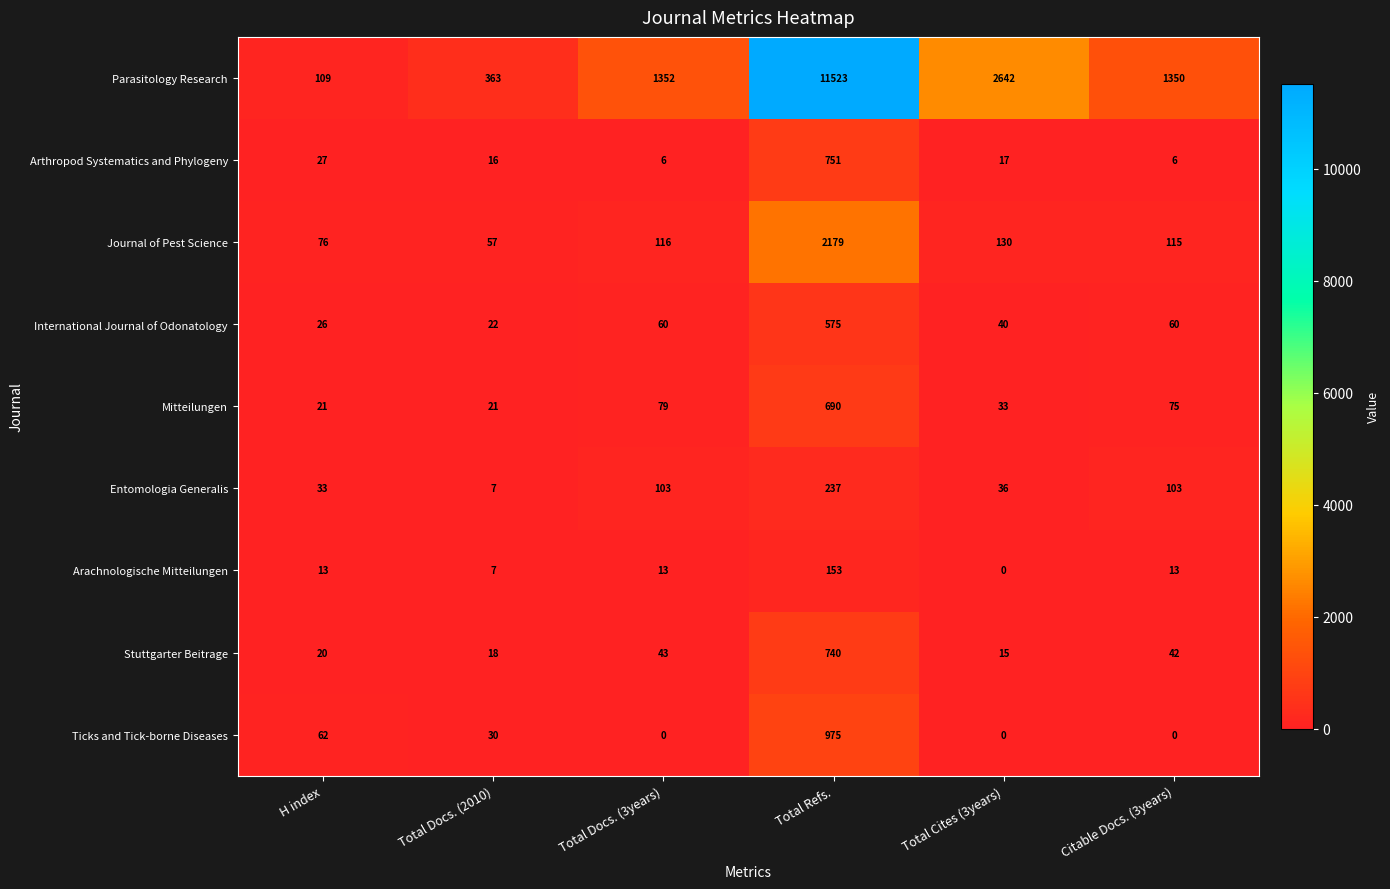

What value does the Parasitology Research series have at Total Docs. (3years)?

1352